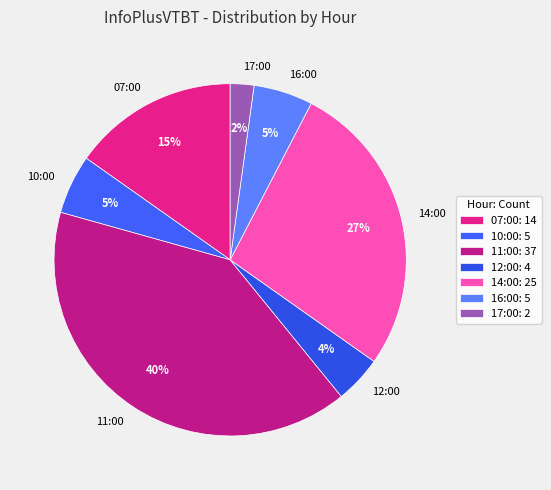

To the nearest percent, what is the average slice percentage?

14%